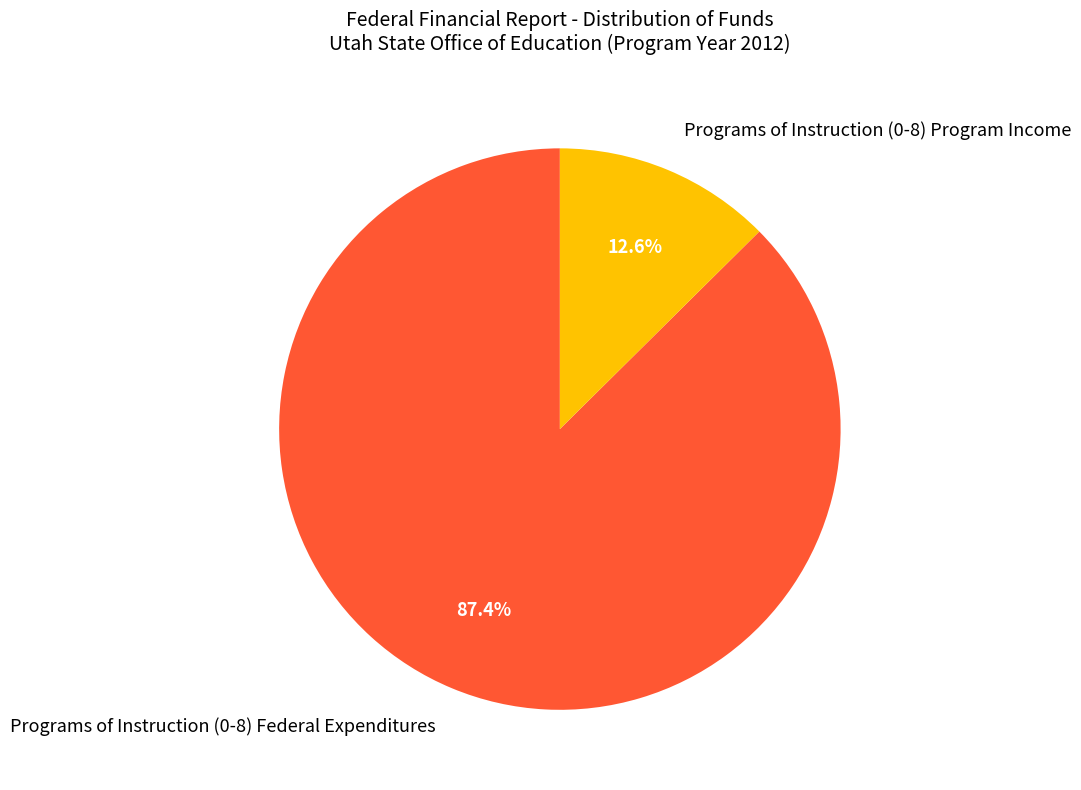

To the nearest percent, what is the difference between the Programs of Instruction (0-8) Program Income and Programs of Instruction (0-8) Federal Expenditures slice percentages?

75%